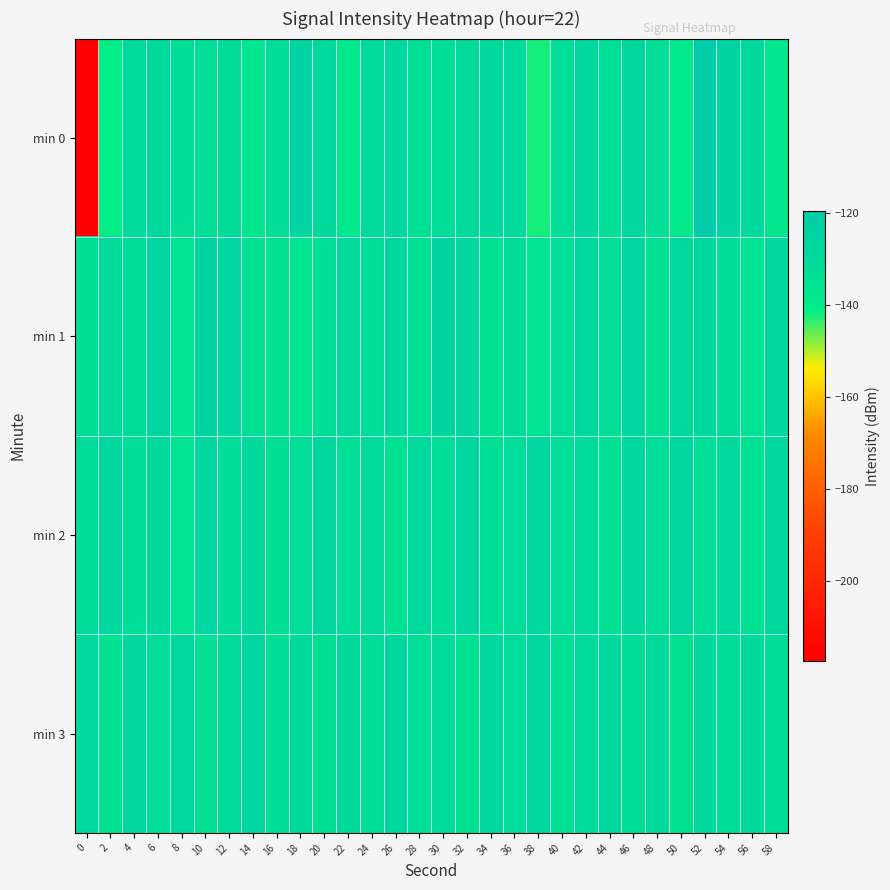

How many categories are shown in the chart?

30